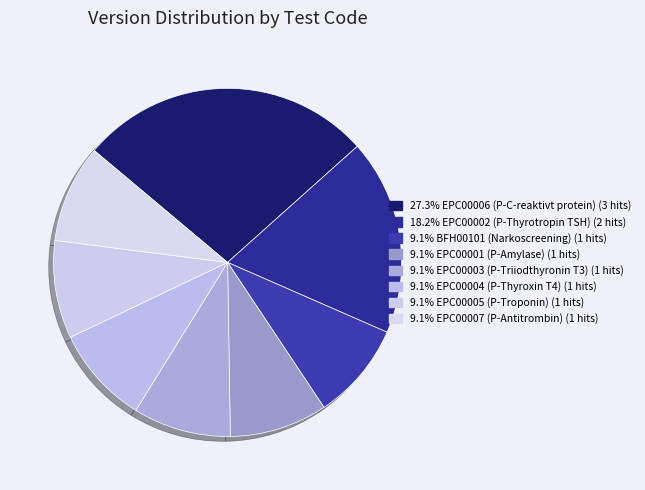

How many segments does this pie chart have?

8